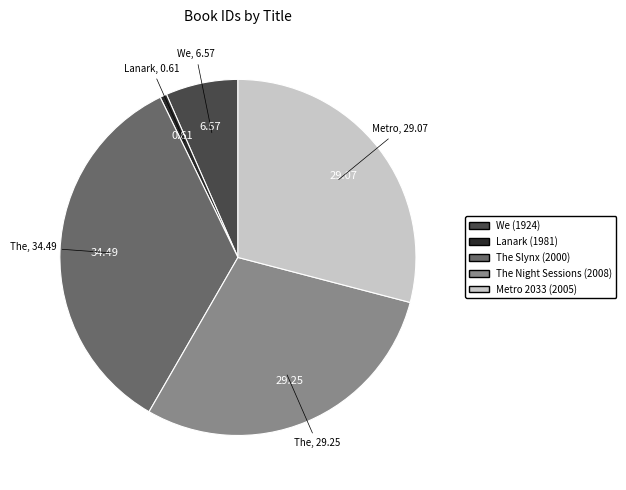

Does any single category account for the majority?

No